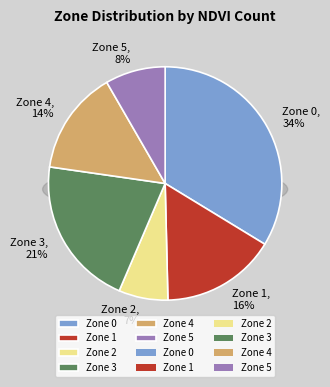

To the nearest percent, what portion does Zone 0 represent?

34%